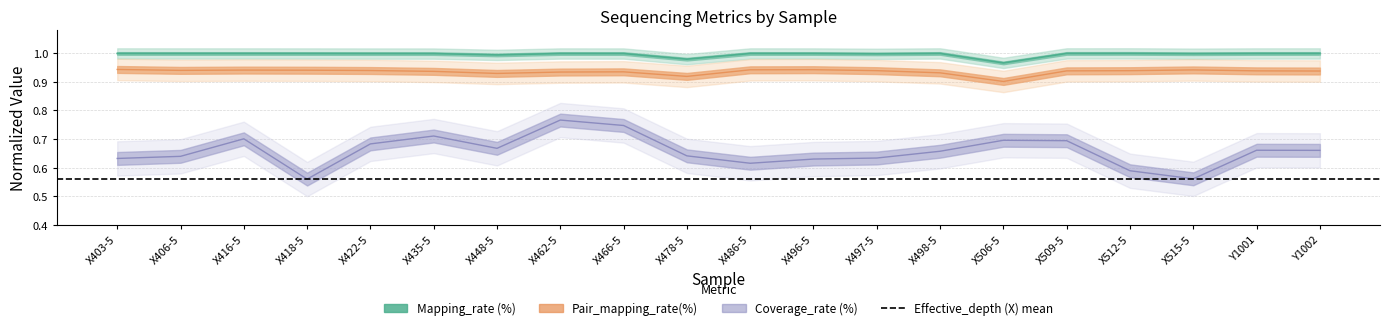

Which series has the widest spread of values?

Coverage_rate (%)